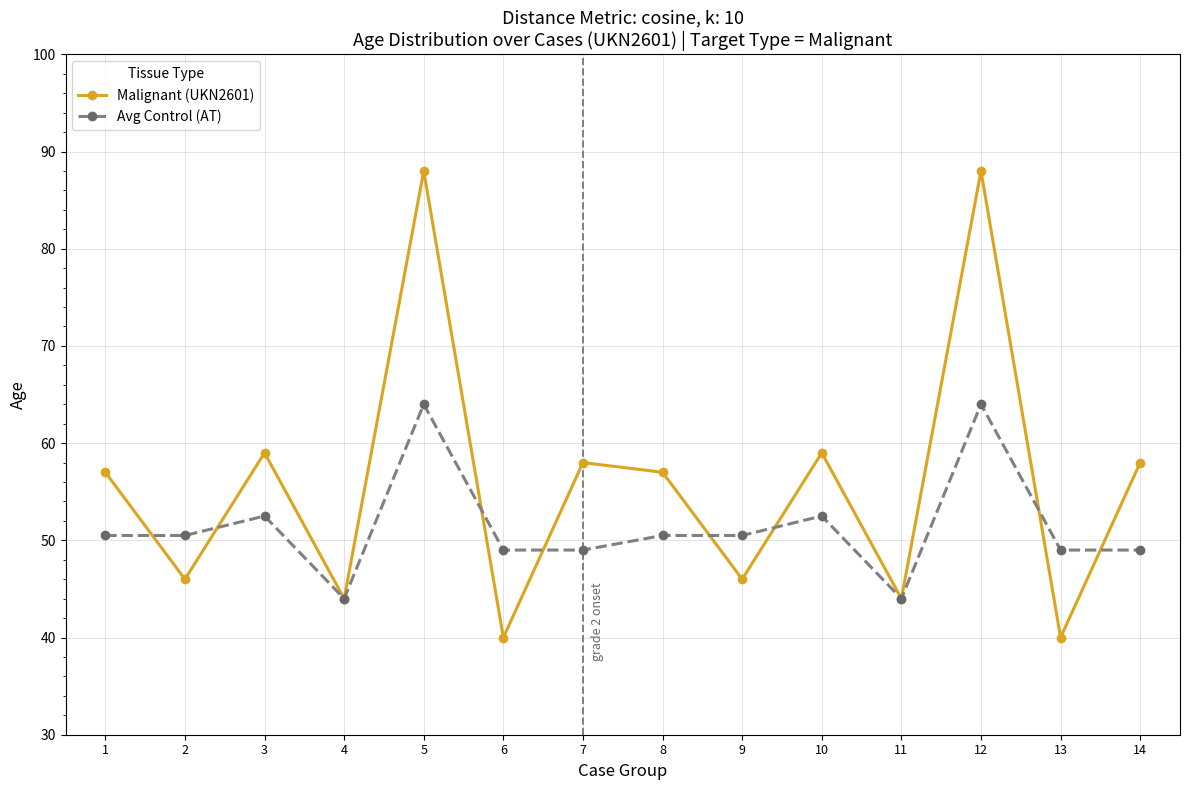

What is the maximum value shown in the chart?

88.0